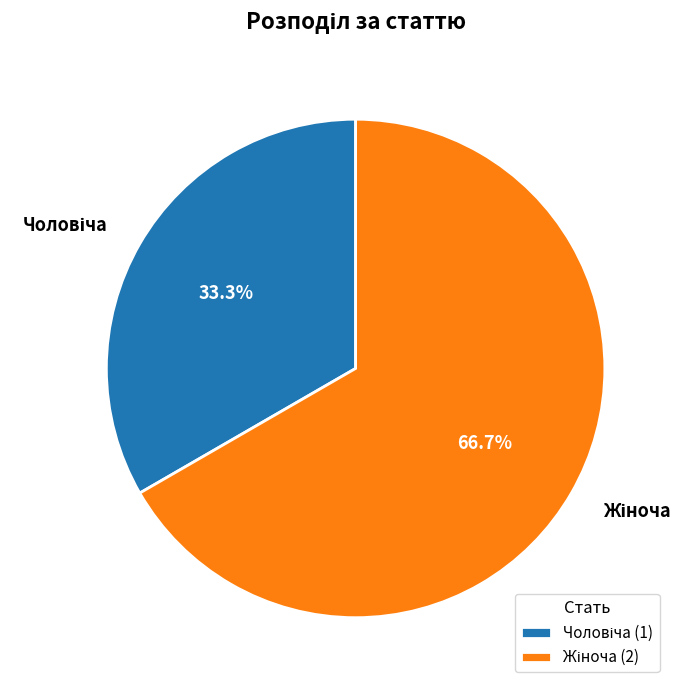

Is there a majority slice in this chart?

Yes